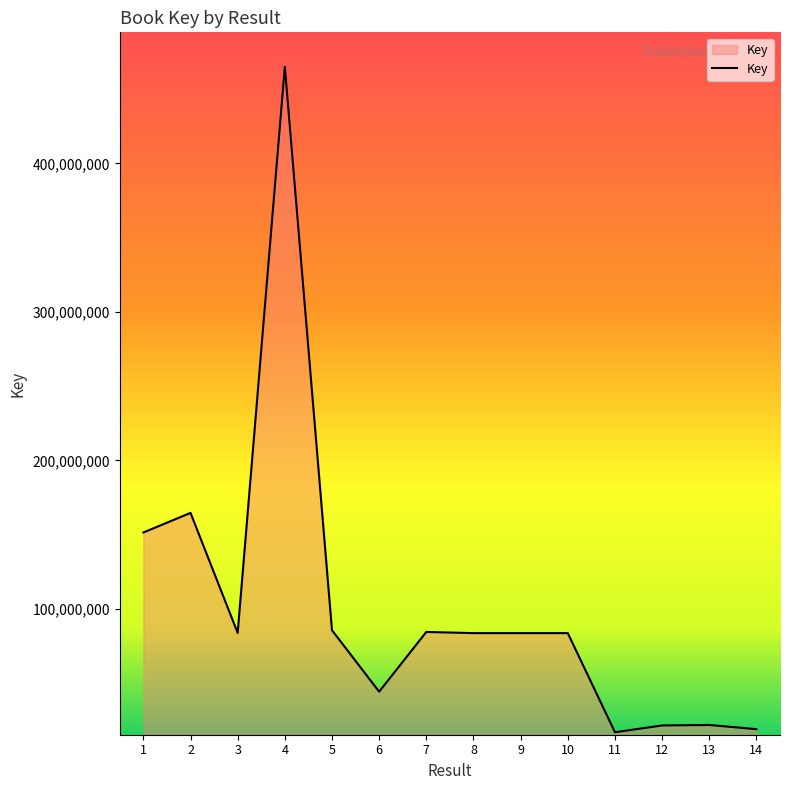

What is the sum of the values at 4 and 11?

481865798